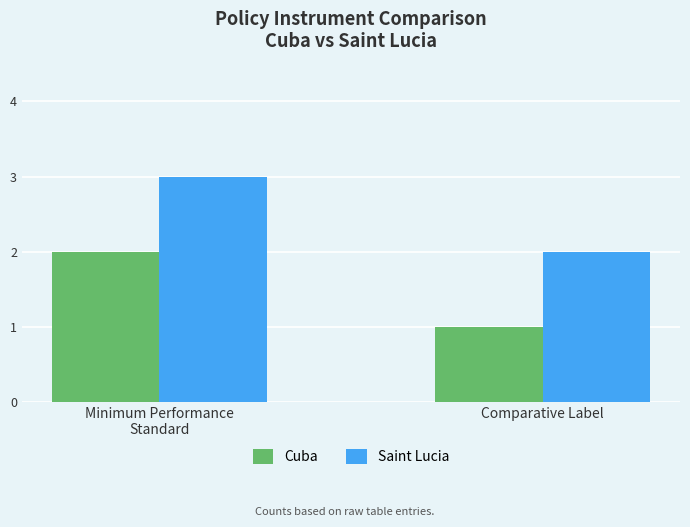

What position from the right is Minimum Performance
Standard?

2